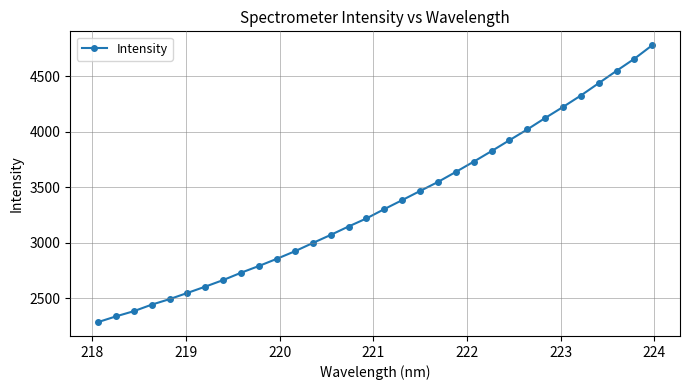

What is the greatest value displayed?

4781.9